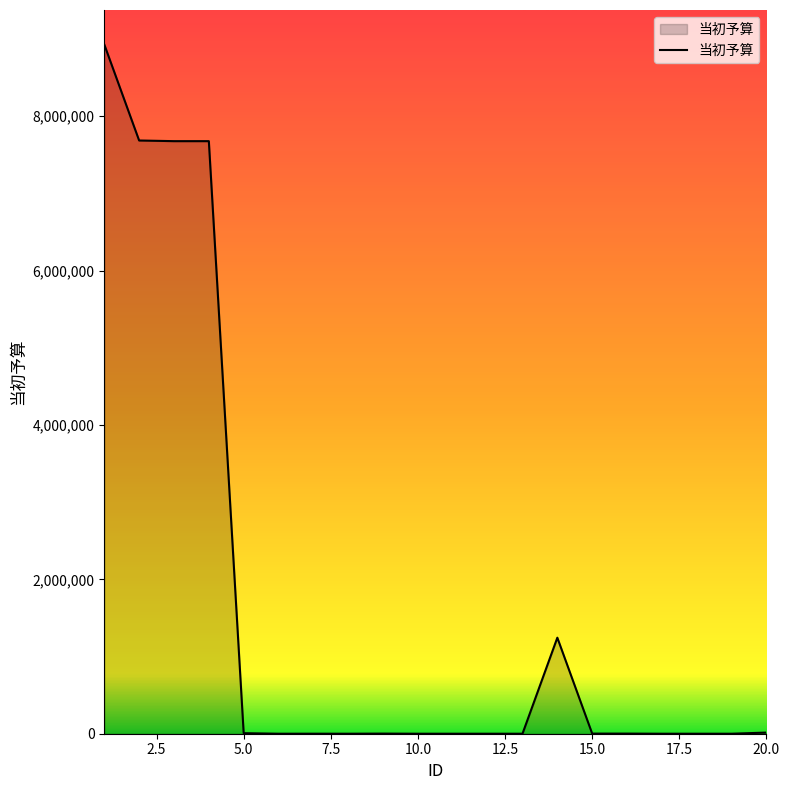

What is the greatest value displayed?

8929330